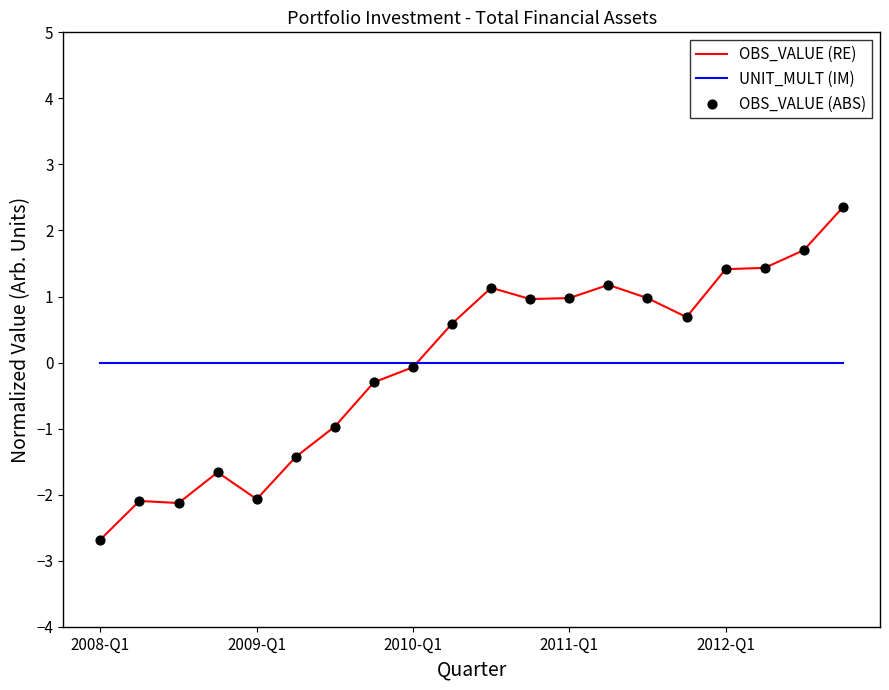

What is the maximum value shown in the chart?

2.4